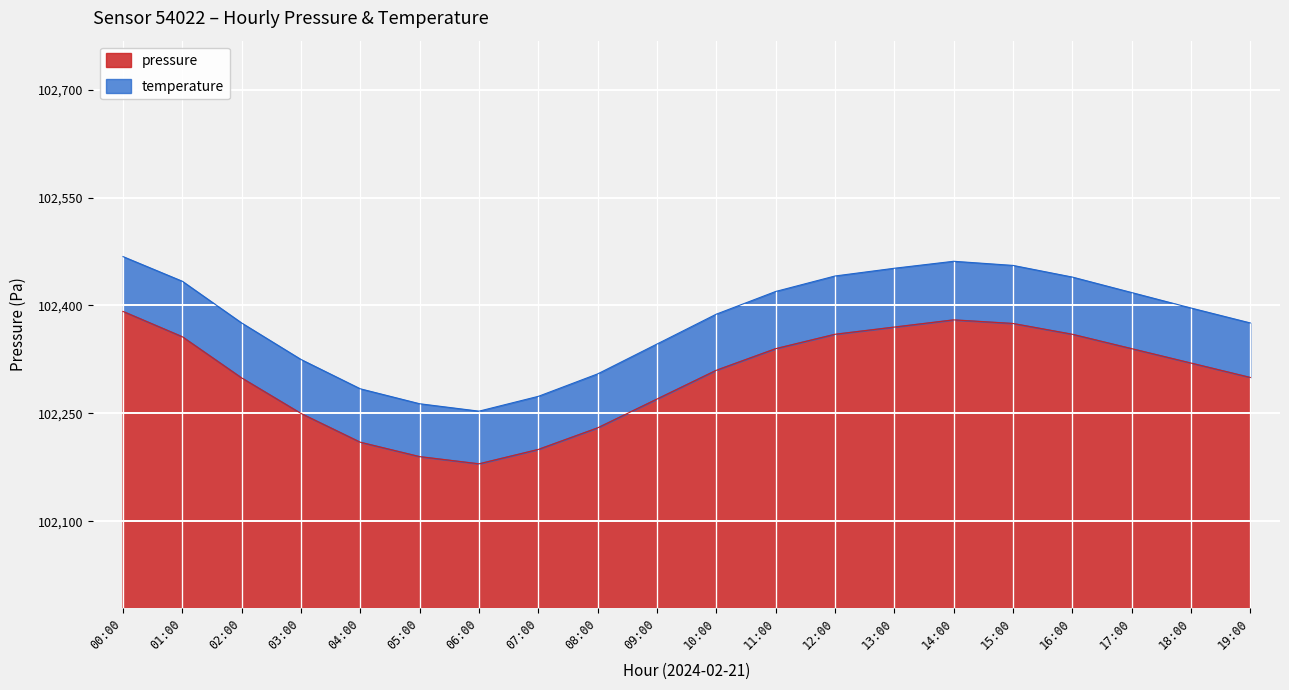

List the labels in order of value, largest first.

00:00, 14:00, 15:00, 13:00, 12:00, 16:00, 01:00, 11:00, 17:00, 18:00, 10:00, 19:00, 02:00, 09:00, 03:00, 08:00, 04:00, 07:00, 05:00, 06:00